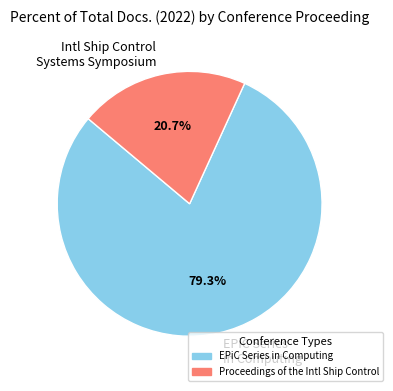

How many segments does this pie chart have?

2